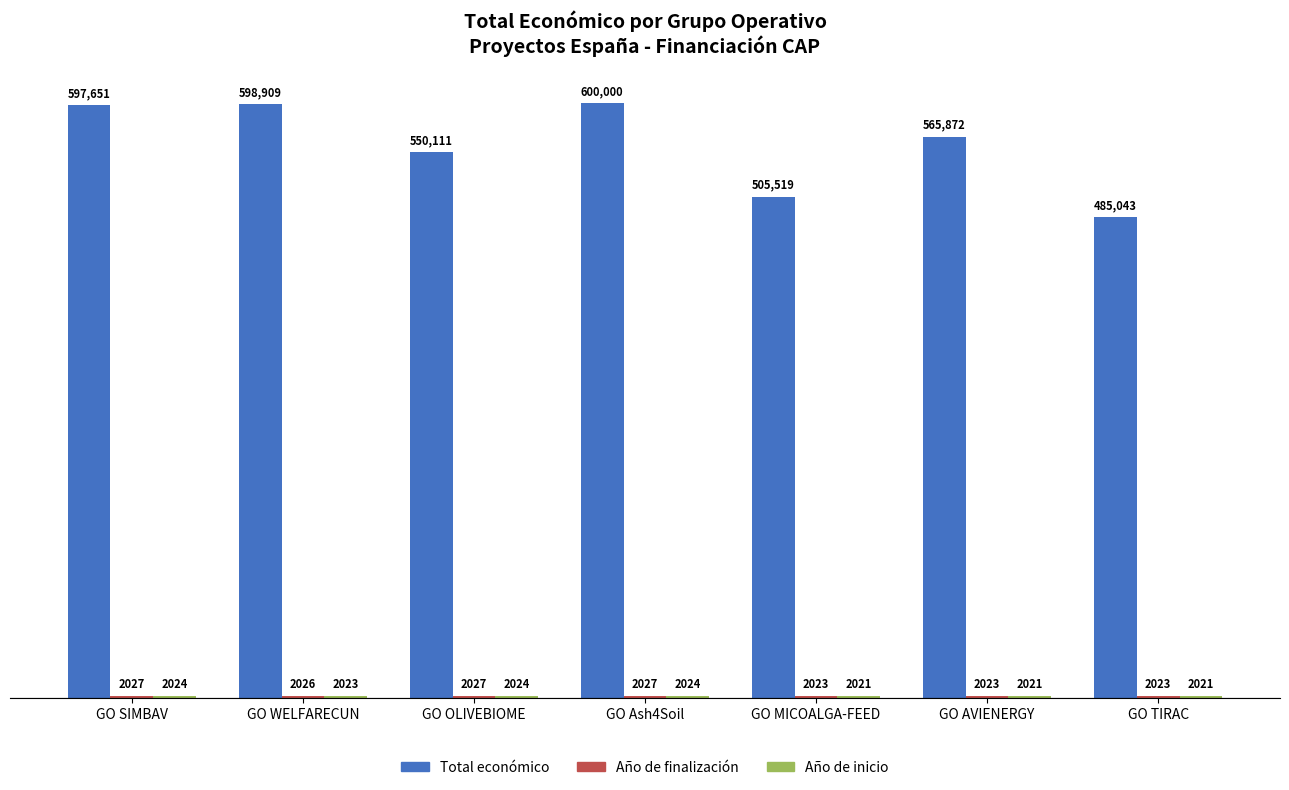

What is the minimum value shown in the chart?

2021